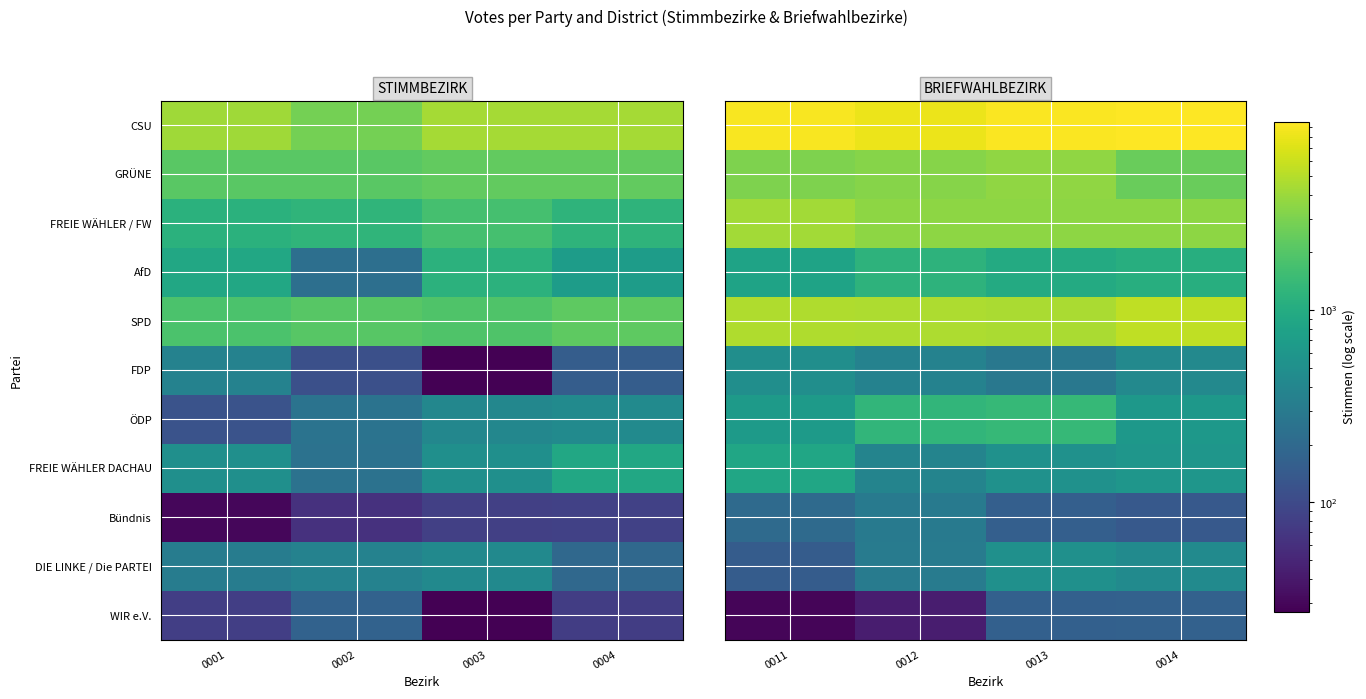

What is the total value across all series at 0014?

24503